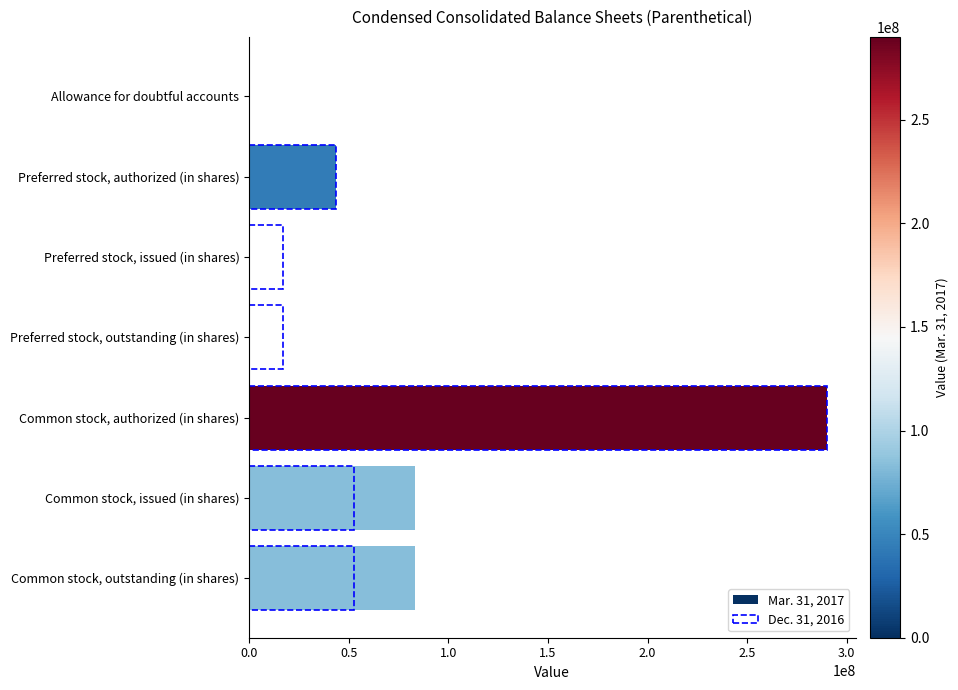

What is the average value of the Mar. 31, 2017 series?

71368608